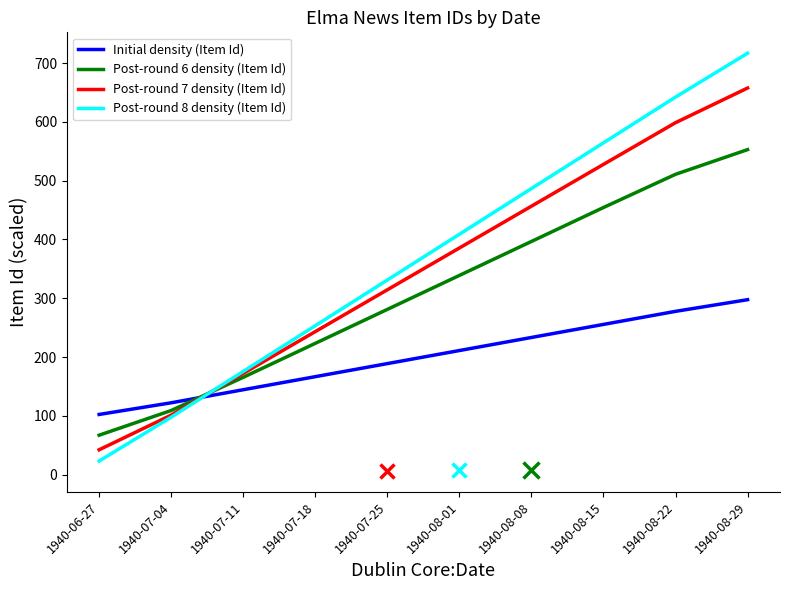

What is the highest value of the Initial density (Item Id) series?

297.6